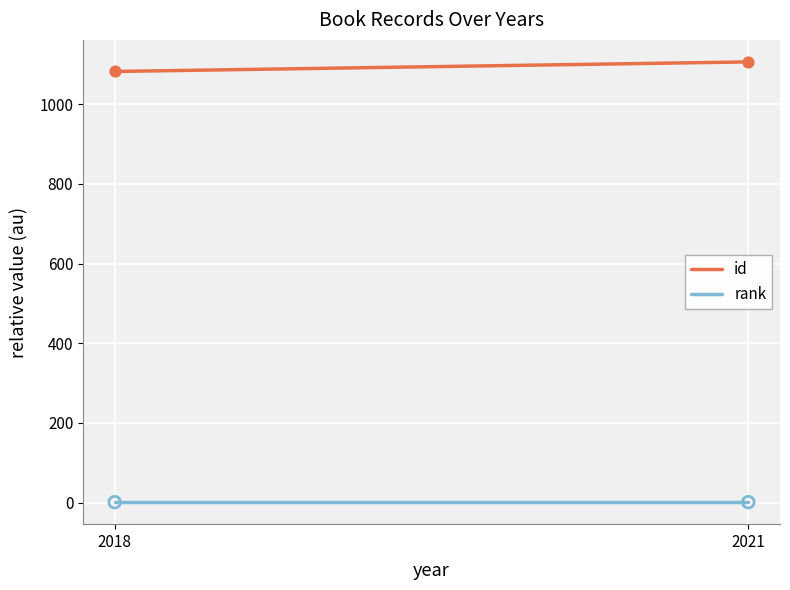

Which series reaches the minimum Y coordinate?

rank